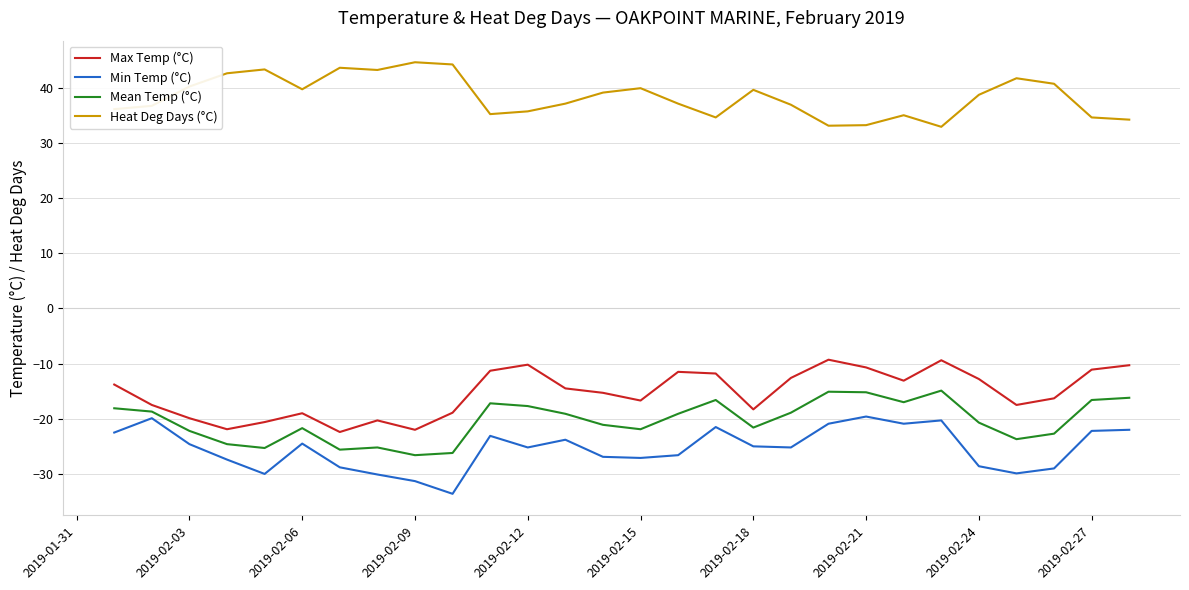

True or false: Min Temp (°C) and Max Temp (°C) cross at least once.

False